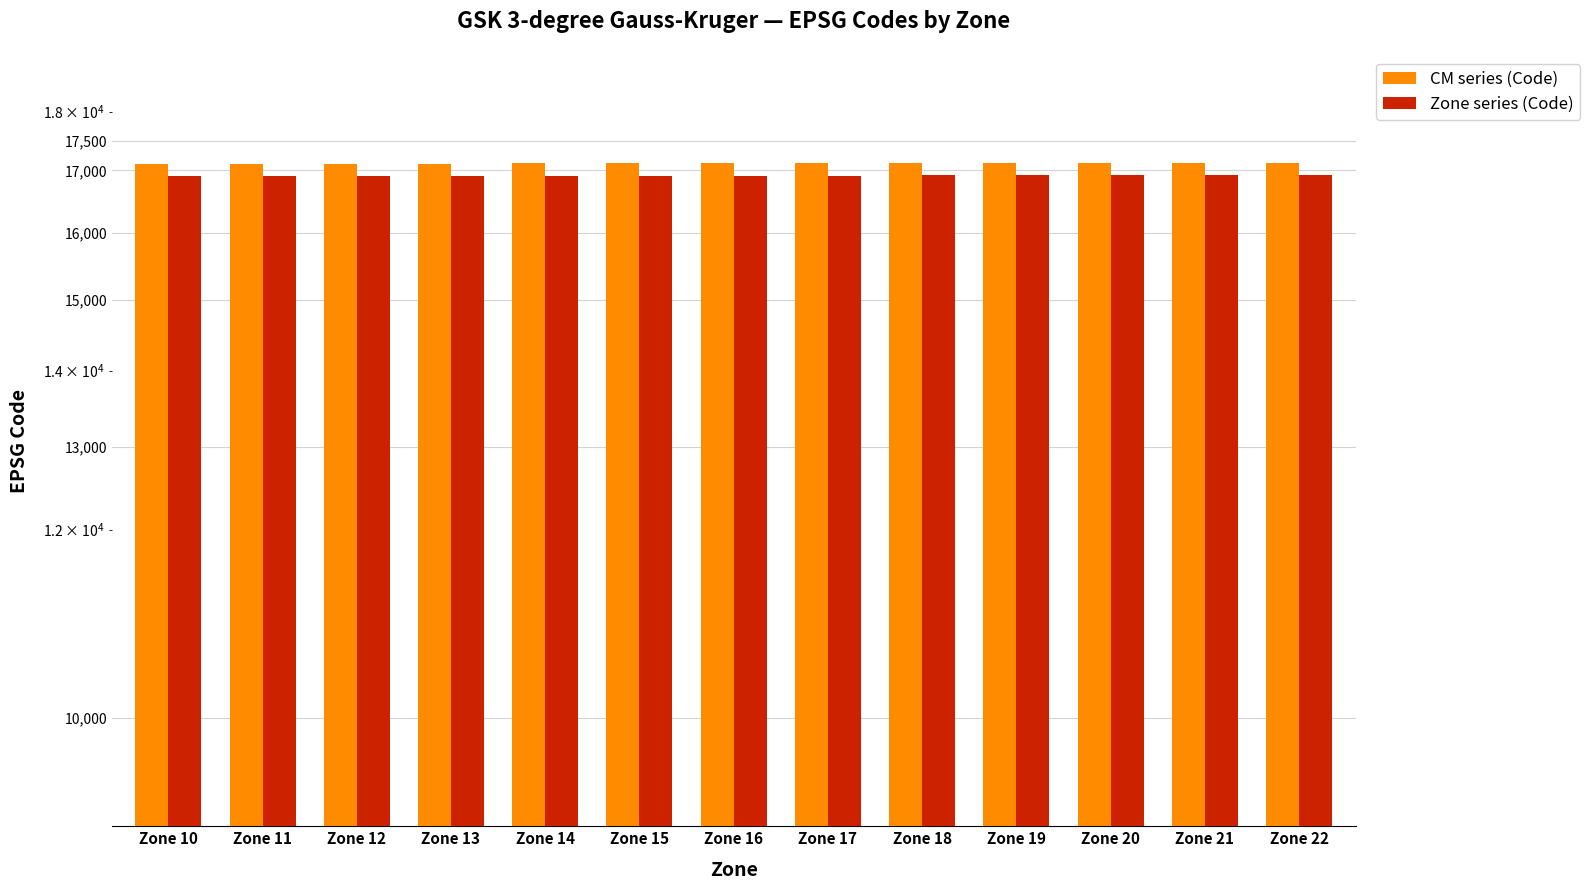

At which label does CM series (Code) first exceed 17118?

Zone 17